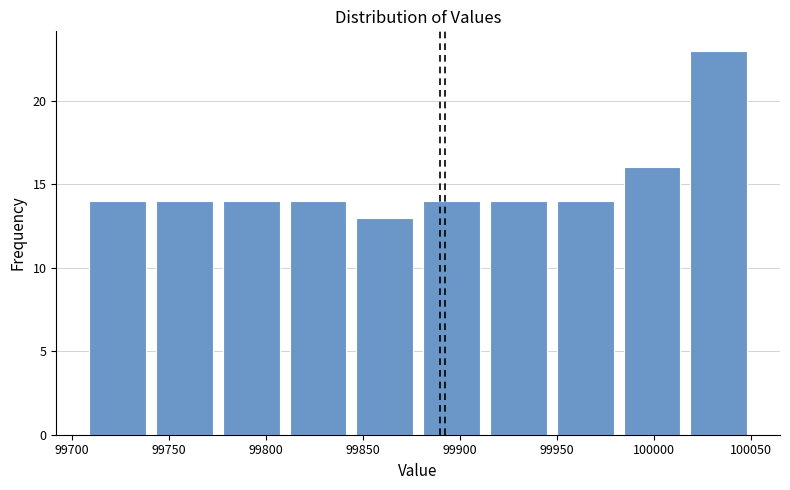

What is the height of the bar covering 99740 to 99775 on the x-axis? Neither the bar edges nor the heights are printed on the chart, so give them approximately, as read against the axes.

14